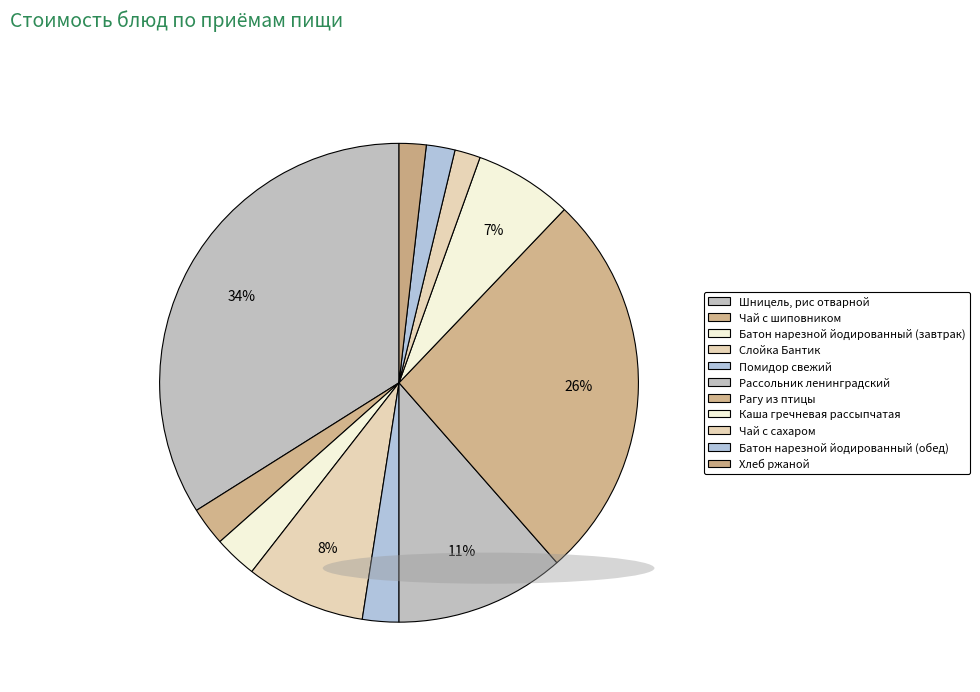

To the nearest percent, what is the difference between the largest and smallest slice percentages?

32%